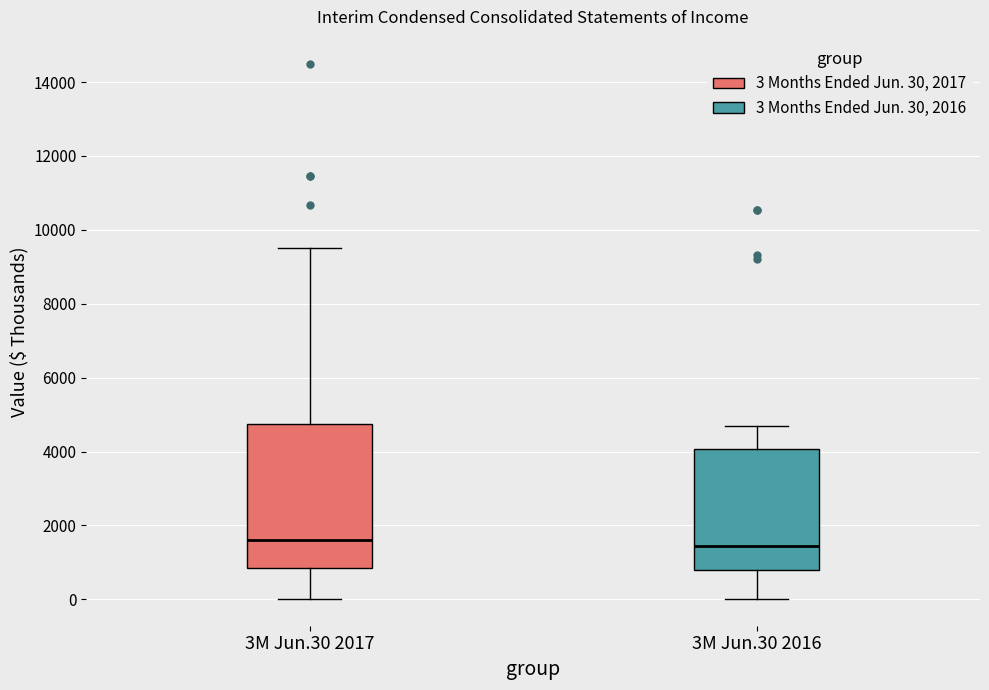

Reading left to right, read every box against the y-axis: the position of its median line, the range the box covers, and the ends of its whiskers. The values are not printed on the chart, so give them approximately, as read against the axis.

3M Jun.30 2017: median 1600, box 800 to 4800, whiskers 0 to 9600
3M Jun.30 2016: median 1400, box 800 to 4000, whiskers 0 to 4600